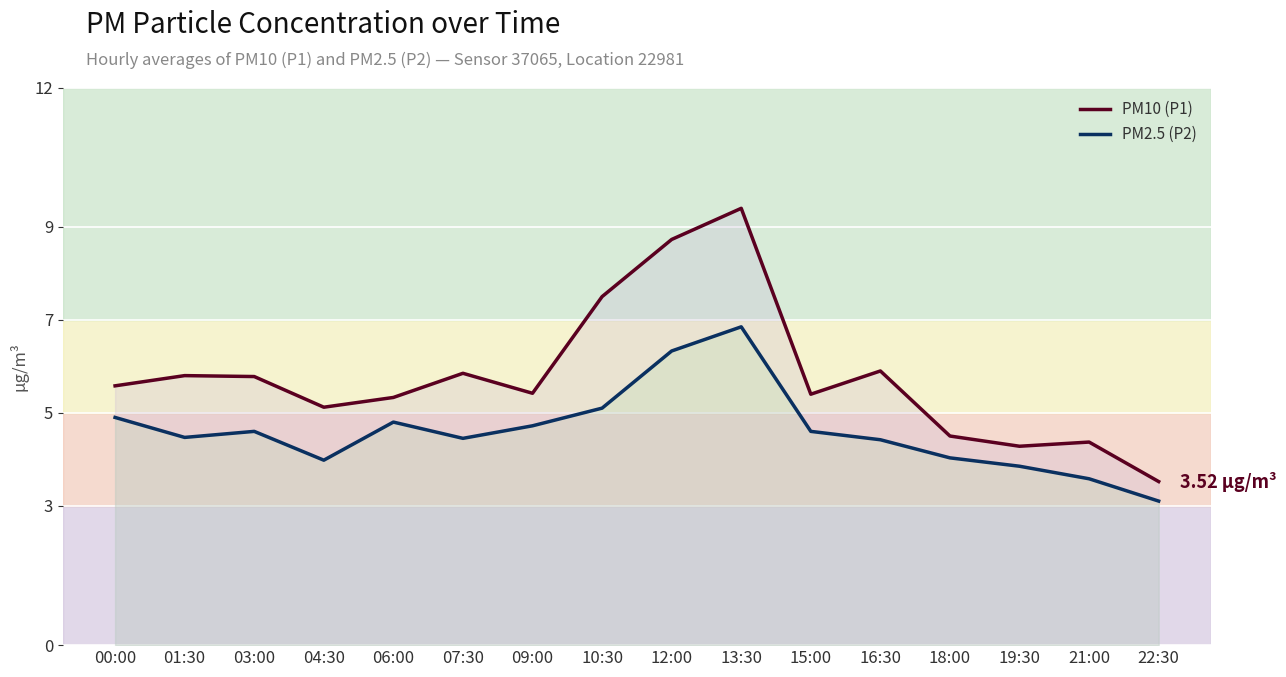

What is the value of the PM2.5 (P2) point at the 6th from the left?

4.5